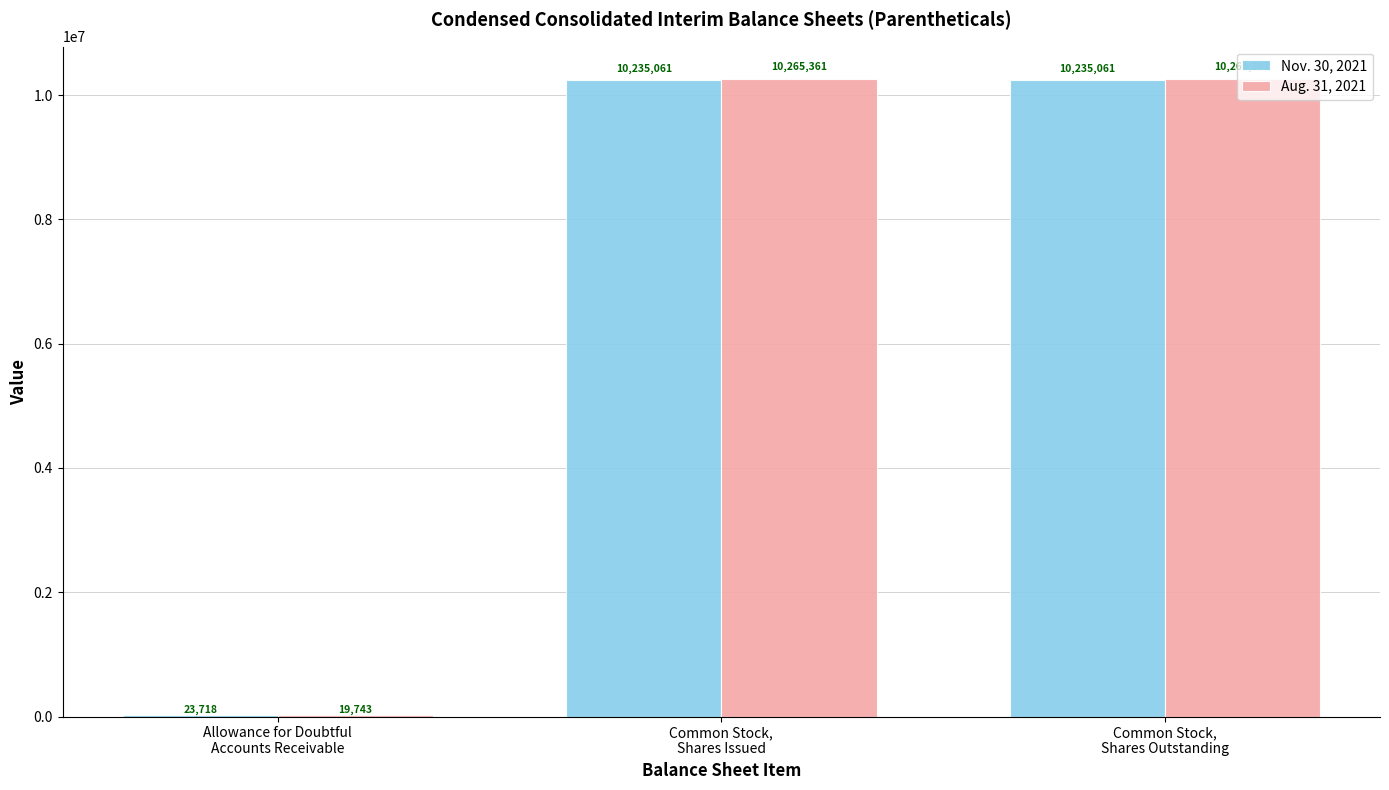

Reading left to right, list all the values displayed in this chart.

Nov. 30, 2021: Allowance for Doubtful
Accounts Receivable=23718	Common Stock,
Shares Issued=10235061	Common Stock,
Shares Outstanding=10235061
Aug. 31, 2021: Allowance for Doubtful
Accounts Receivable=19743	Common Stock,
Shares Issued=10265361	Common Stock,
Shares Outstanding=10265361